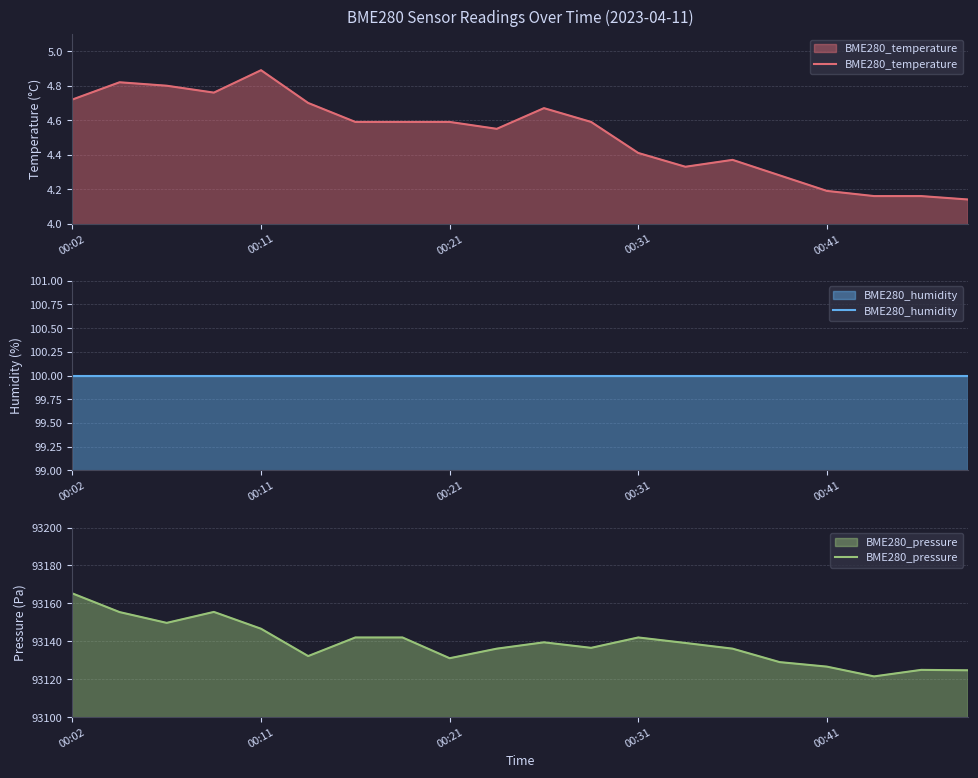

At which category is the sum across all series the highest?

00:02